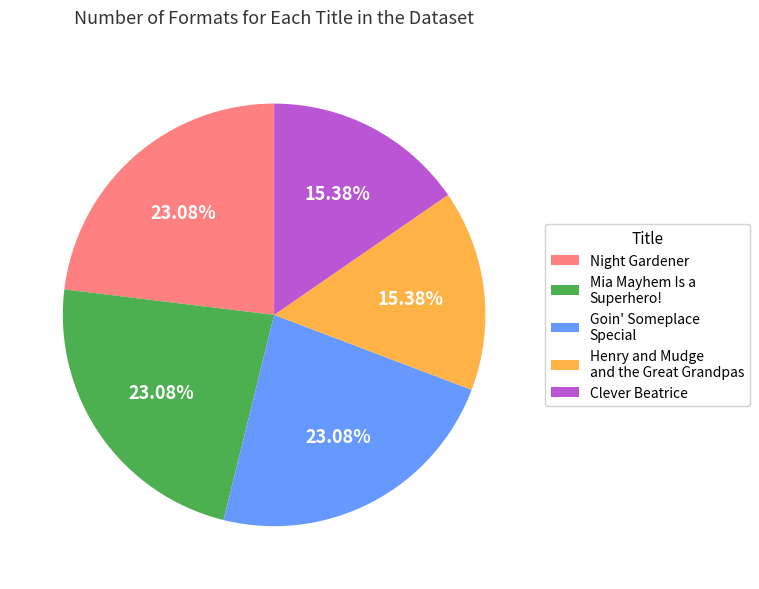

How many segments does this pie chart have?

5